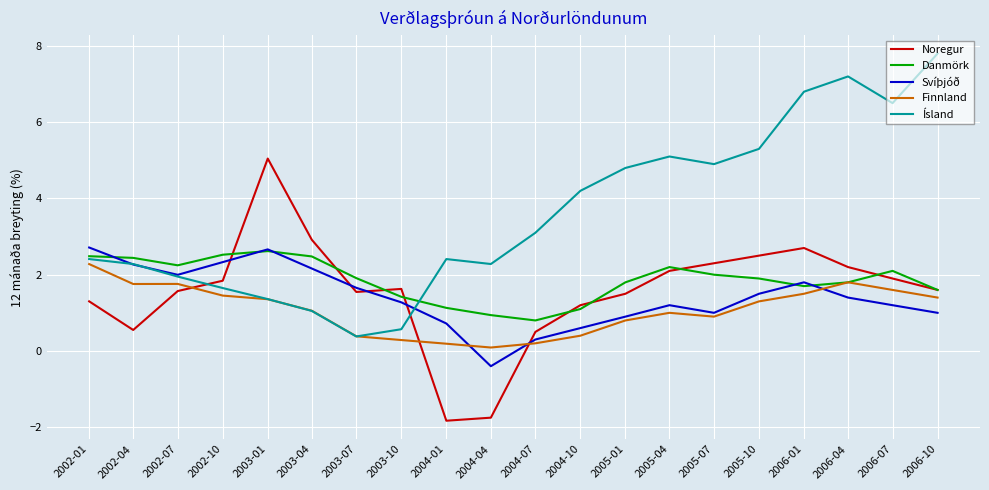

What position from the right is 2006-01?

4